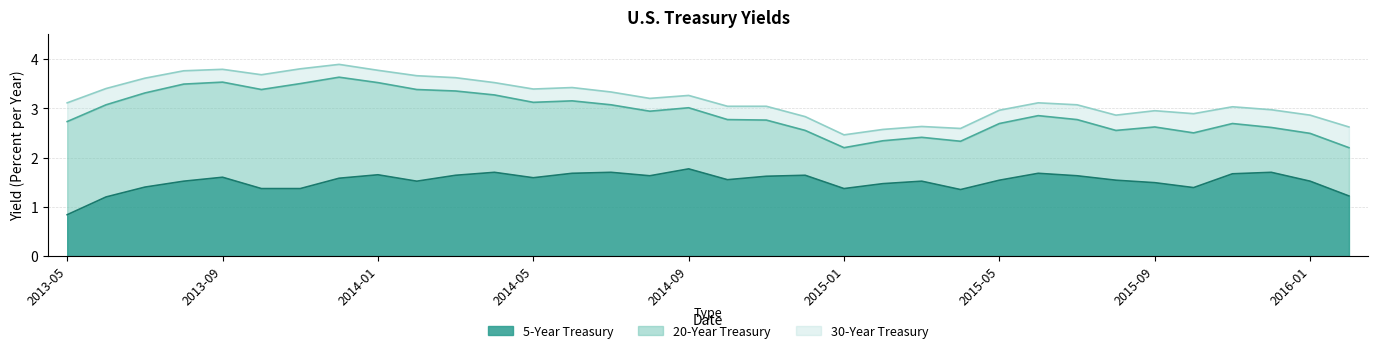

What is the sum of the 20-Year values at 2016-02 and 2014-02?

5.6